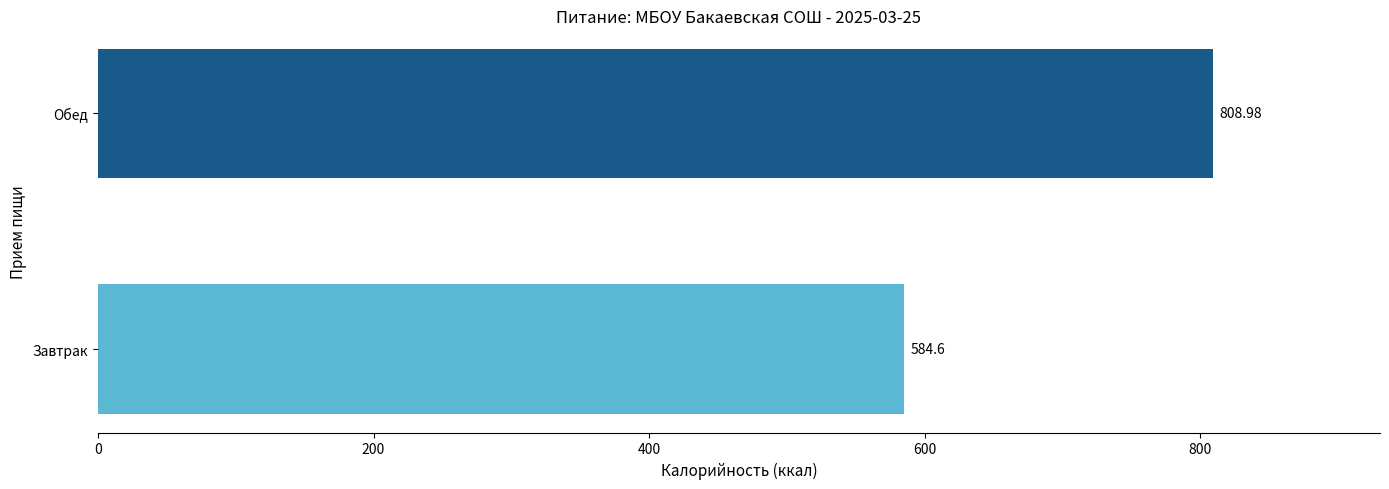

What is the ratio of the value at Завтрак to the value at Обед?

0.7